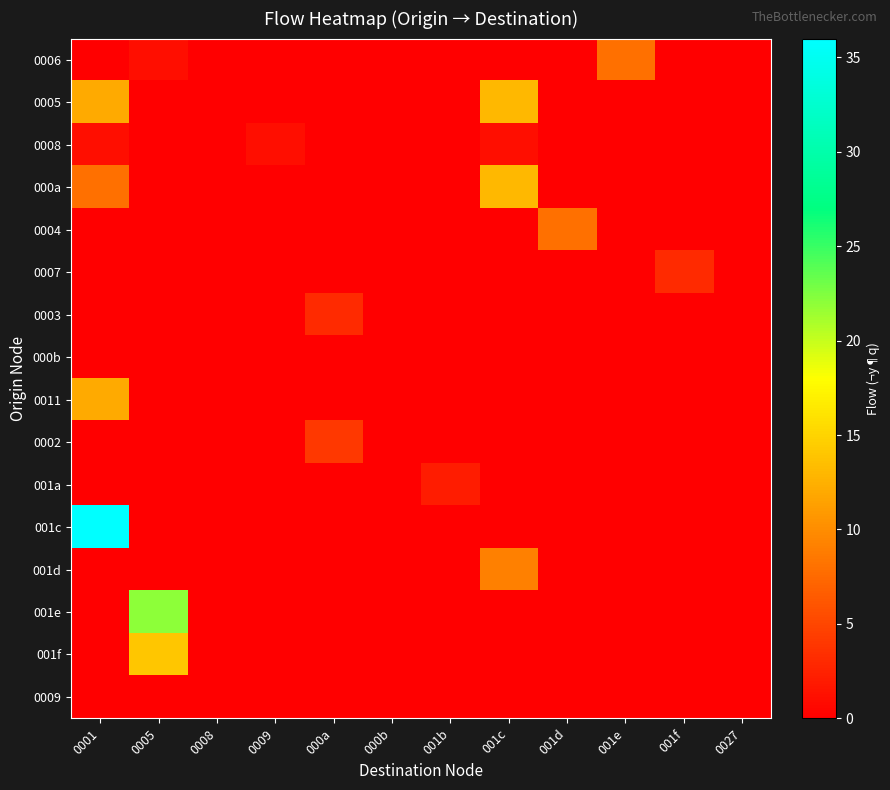

Between 0027 and 001d, which is larger?

0027